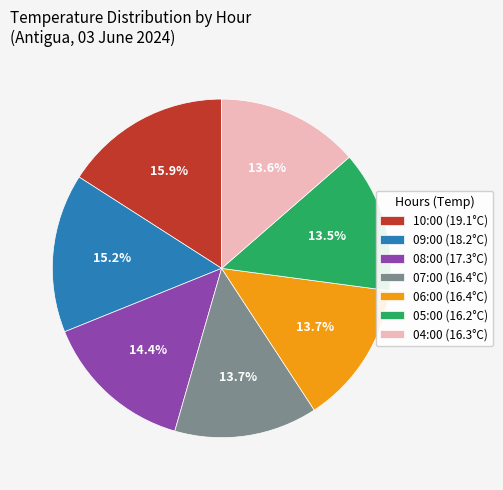

Approximately how many times larger is the value at 04:00 (16.3°C) compared to 08:00 (17.3°C)?

0.9